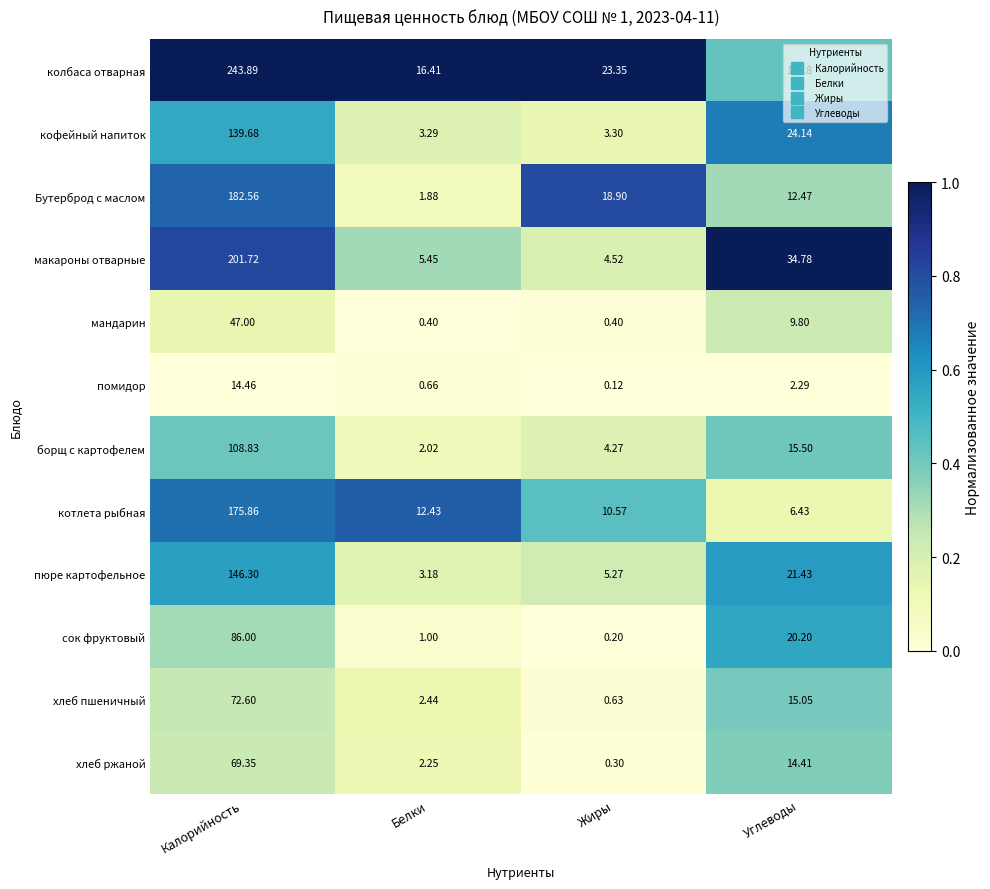

At Калорийность, list the series in order from largest to smallest.

колбаса отварная, макароны отварные, Бутерброд с маслом, котлета рыбная, пюре картофельное, кофейный напиток, борщ с картофелем, сок фруктовый, хлеб пшеничный, хлеб ржаной, мандарин, помидор